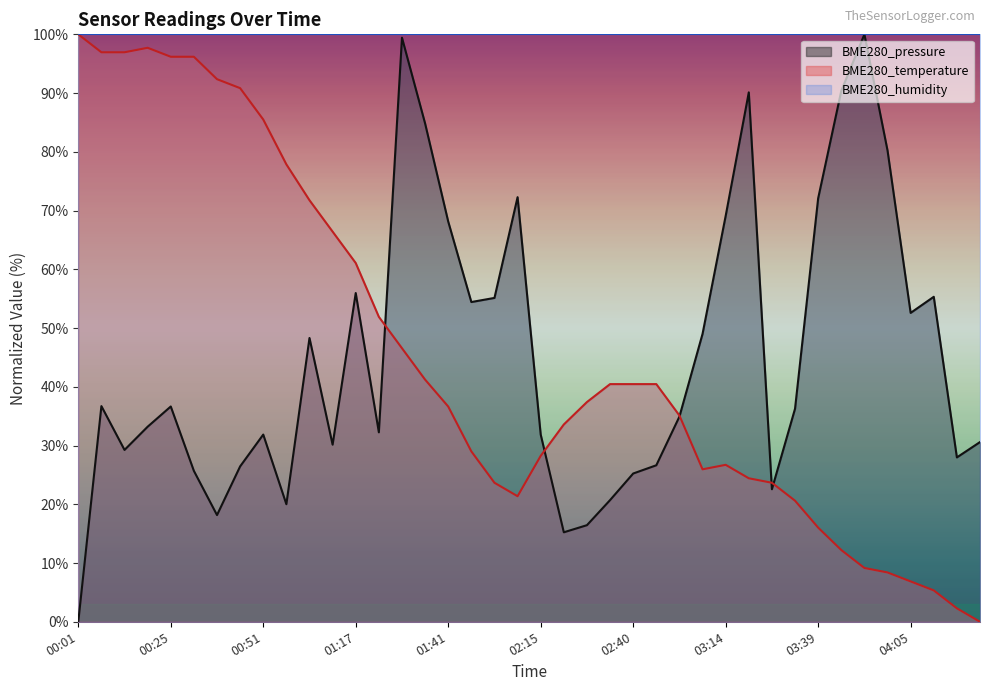

Between which two adjacent categories do BME280_pressure and BME280_temperature first intersect?

01:23 and 01:29